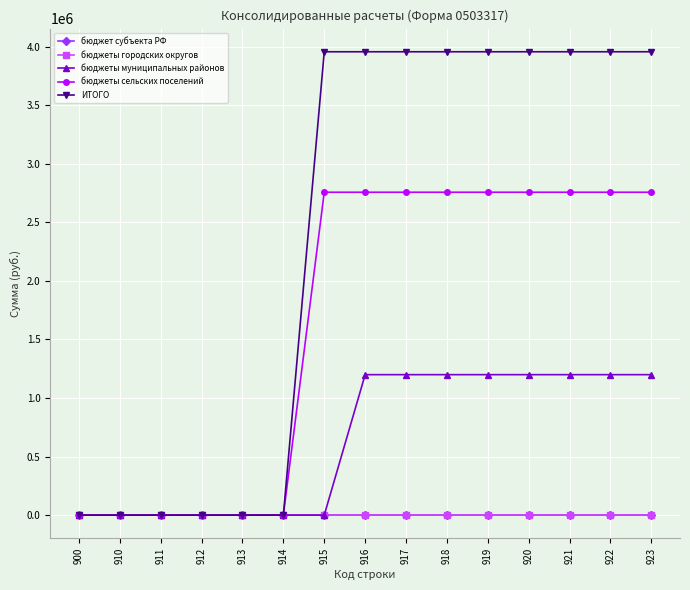

What is the value of the бюджеты сельских поселений point at the 14th from the left?

2757106